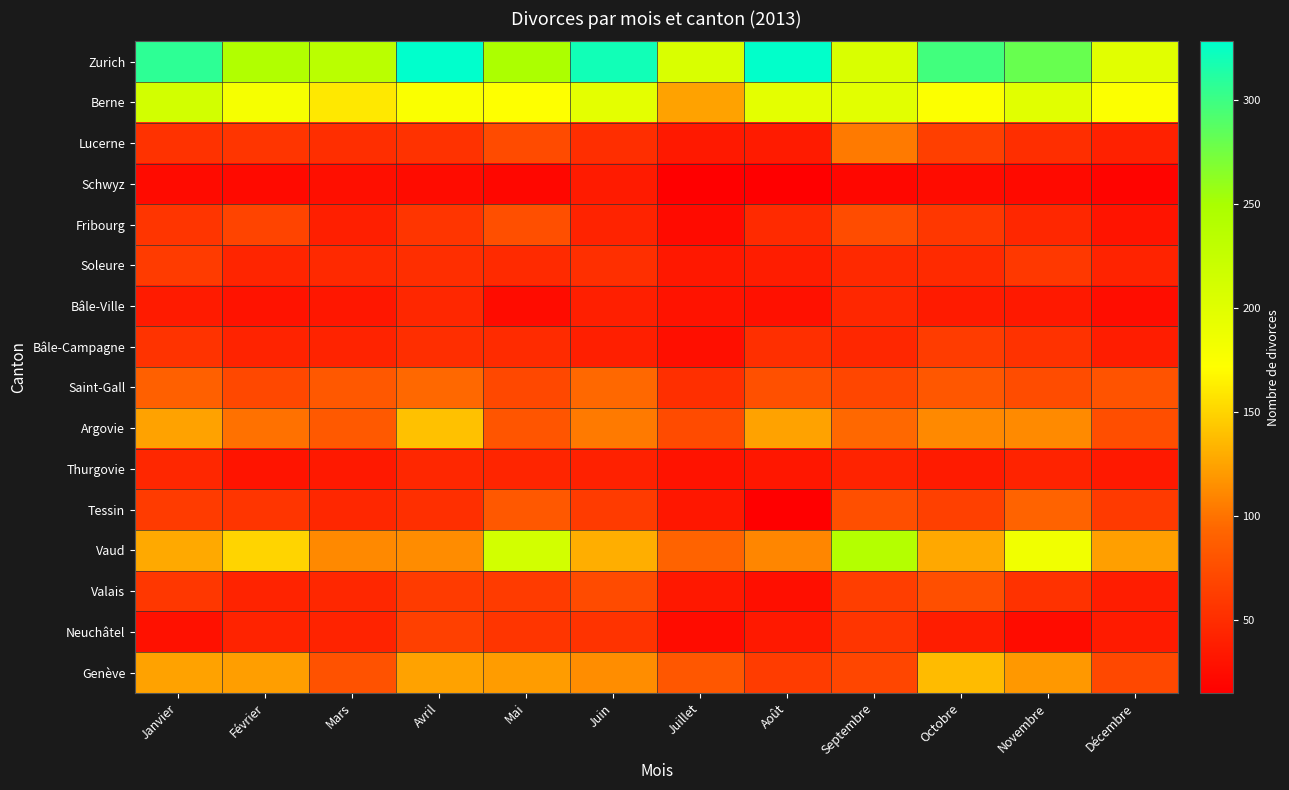

How many distinct data groups are displayed?

16